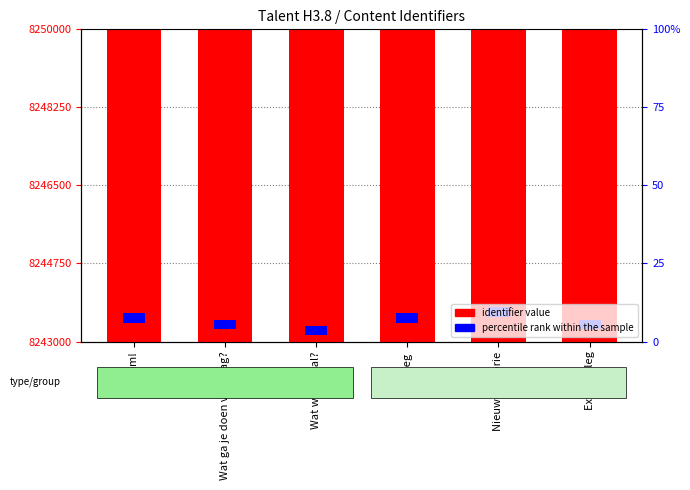

Which label corresponds to the smallest value in the chart?

Welkom!